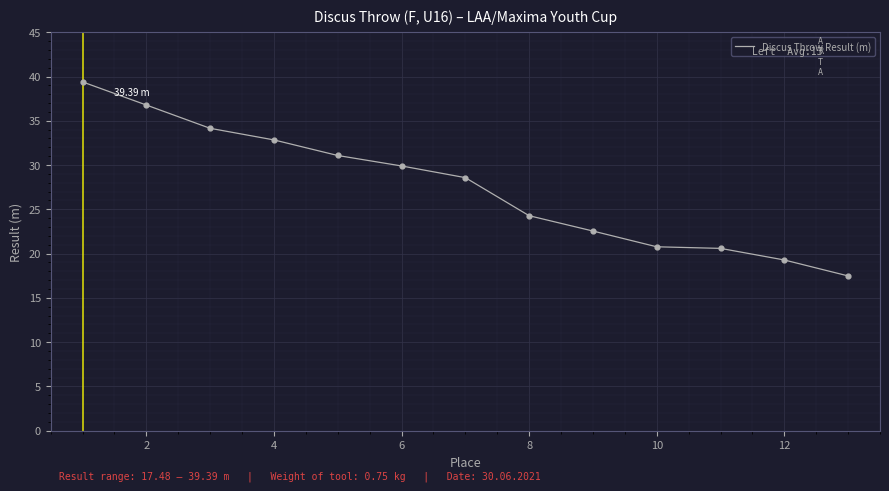

What is the difference between the maximum and minimum values?

21.9